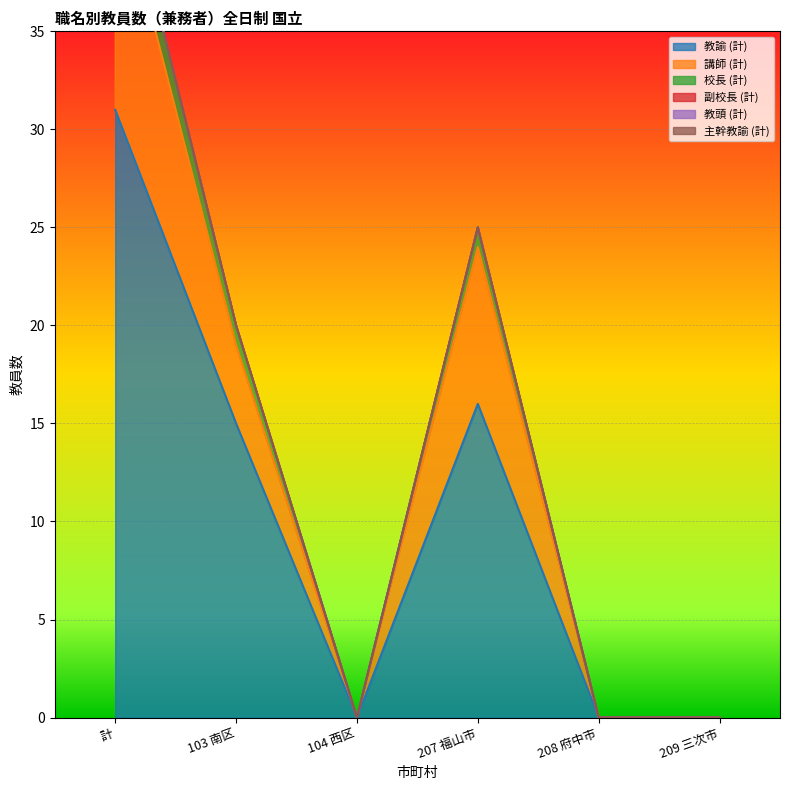

Where is the first local minimum for 講師 (計)?

104 西区